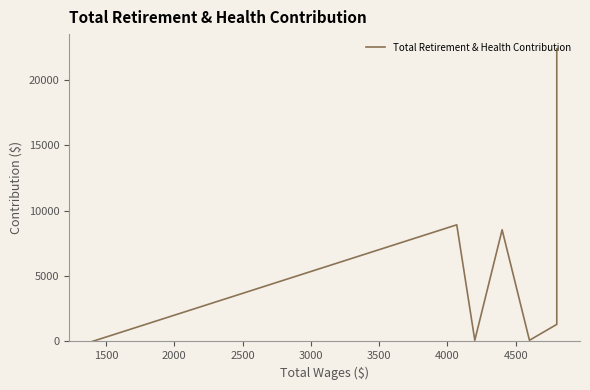

True or false: the data shows 3080.3 at 3000.

False